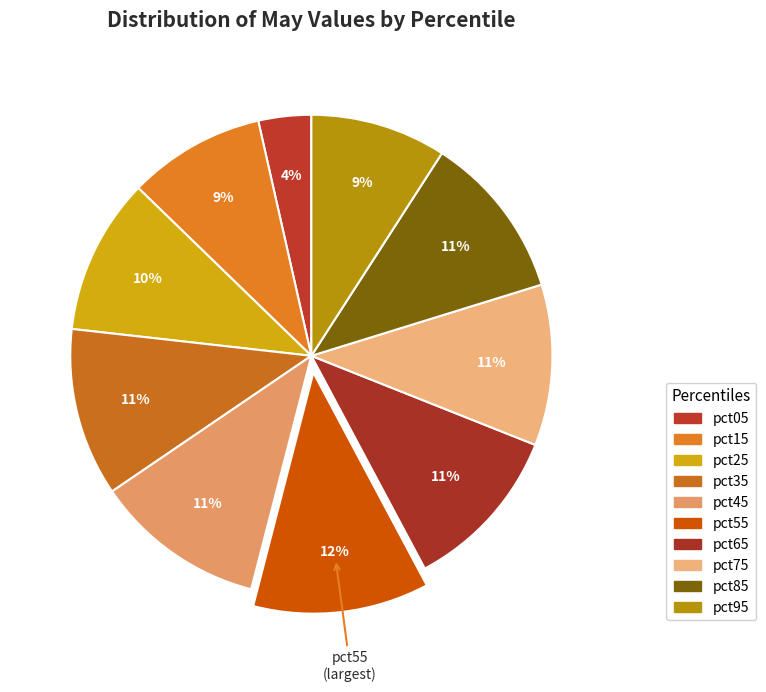

How many slices are in this pie chart?

10